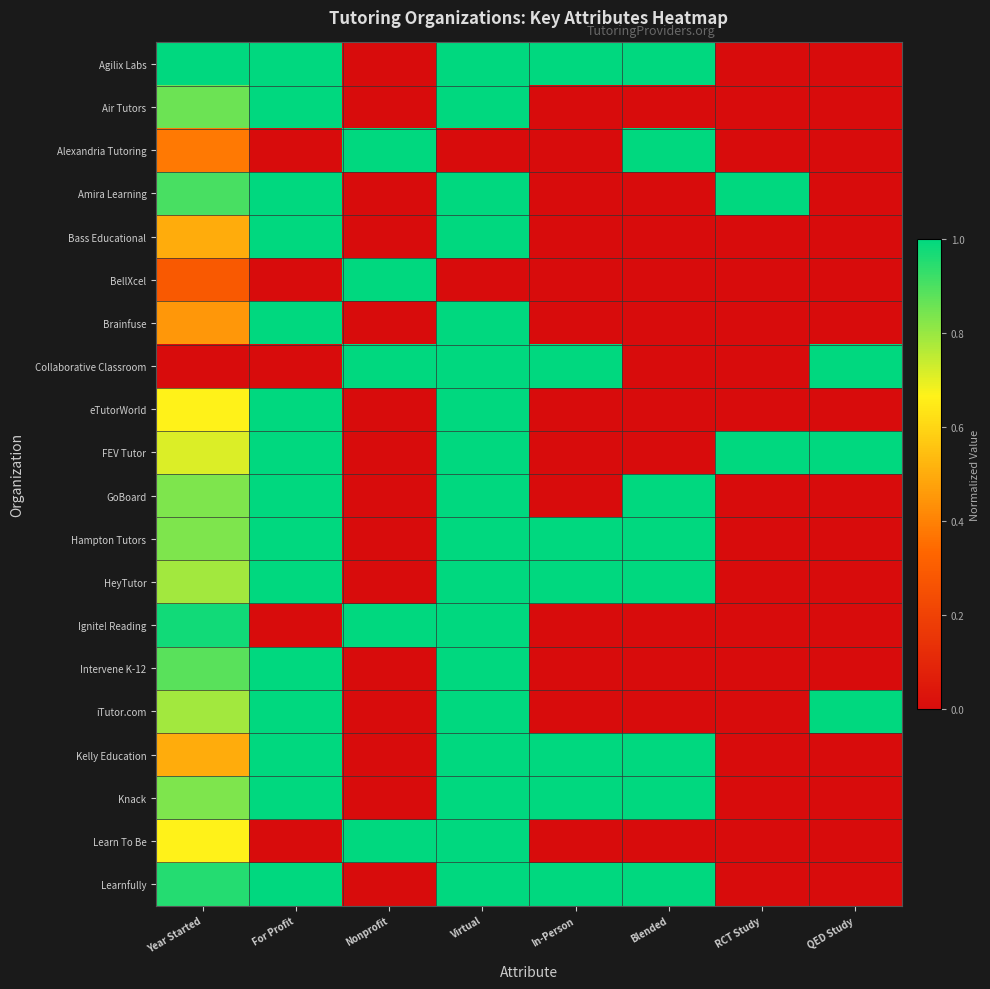

How many distinct data groups are displayed?

20